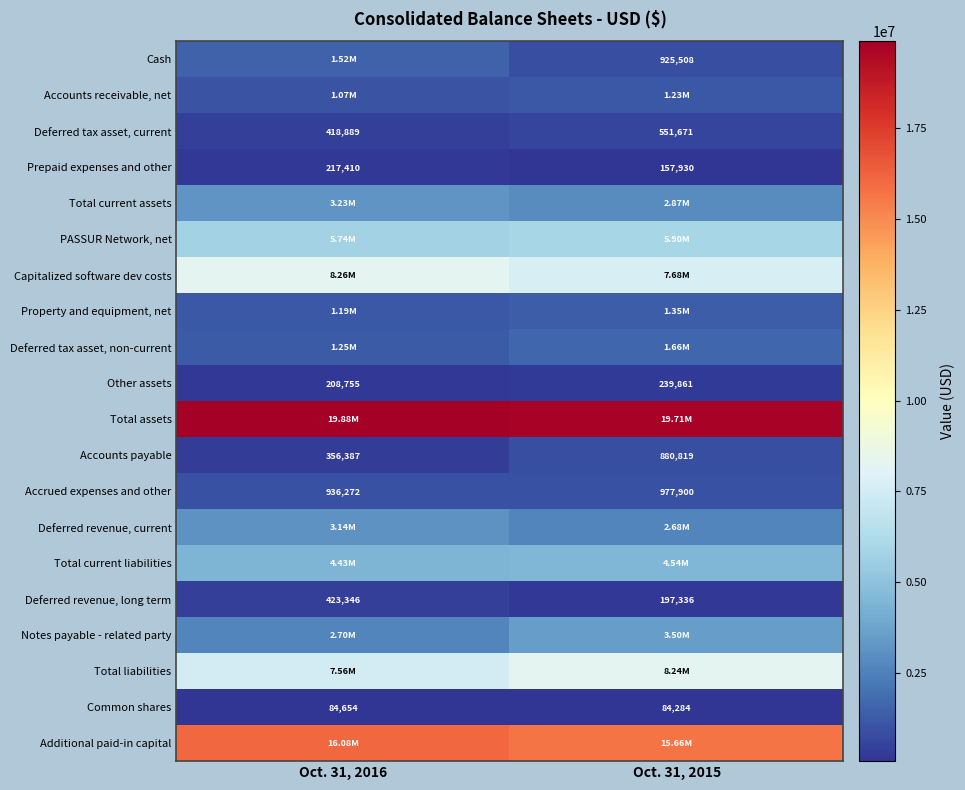

Rank the categories by Accounts payable value from highest to lowest.

Oct. 31, 2015, Oct. 31, 2016